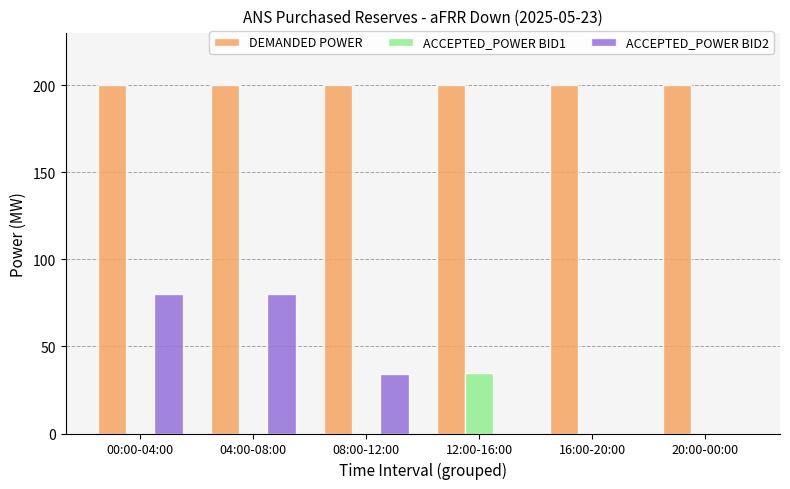

What is the total value across all series at 00:00-04:00?

280